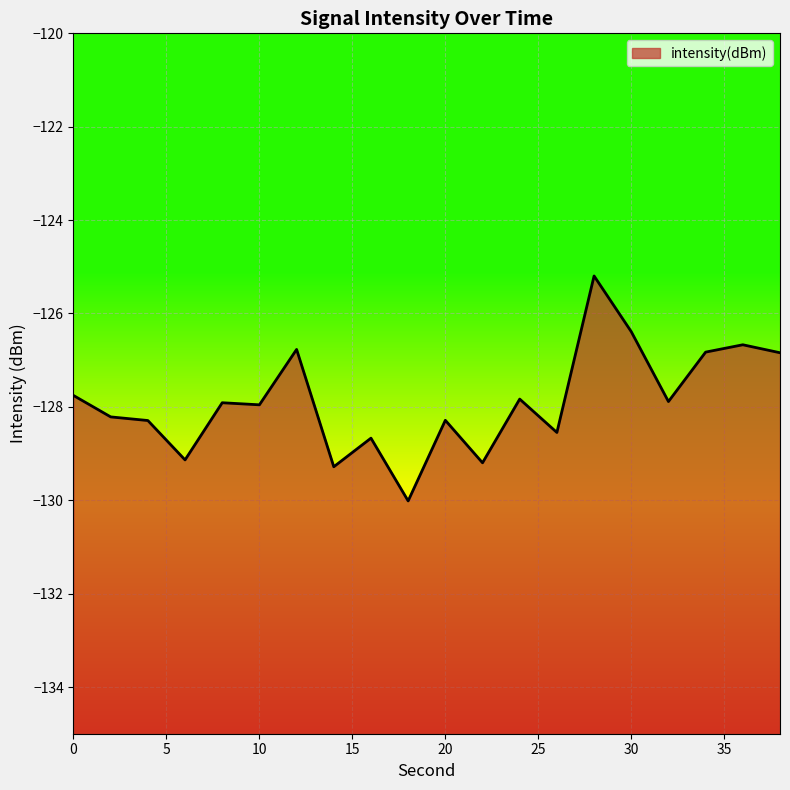

List the labels in order of value, smallest first.

18, 14, 22, 6, 16, 26, 4, 20, 2, 10, 8, 32, 24, 0, 38, 34, 12, 36, 30, 28